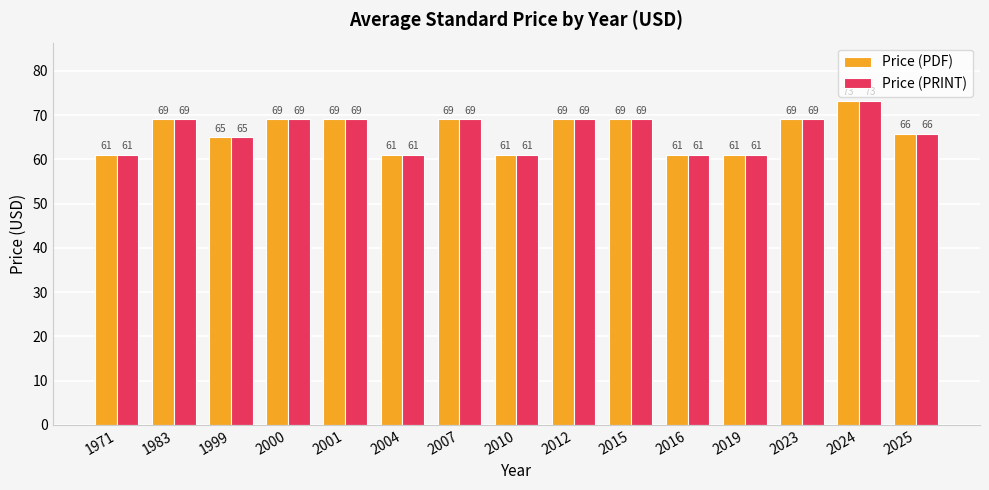

The value of Price (PDF) at 2001 is 119.0. True or false?

False